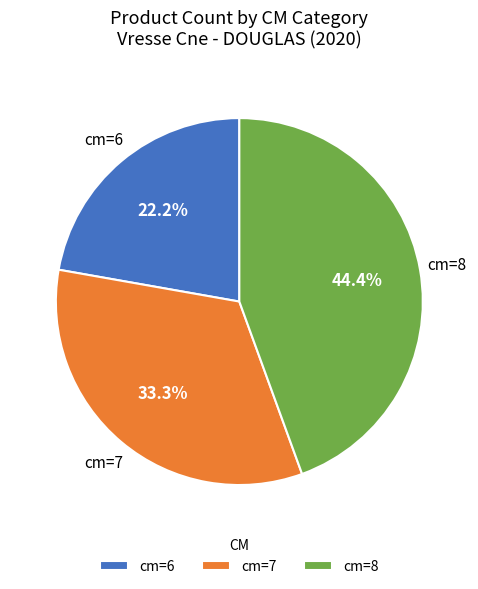

Approximately how many times larger is the value at cm=6 compared to cm=8?

0.5